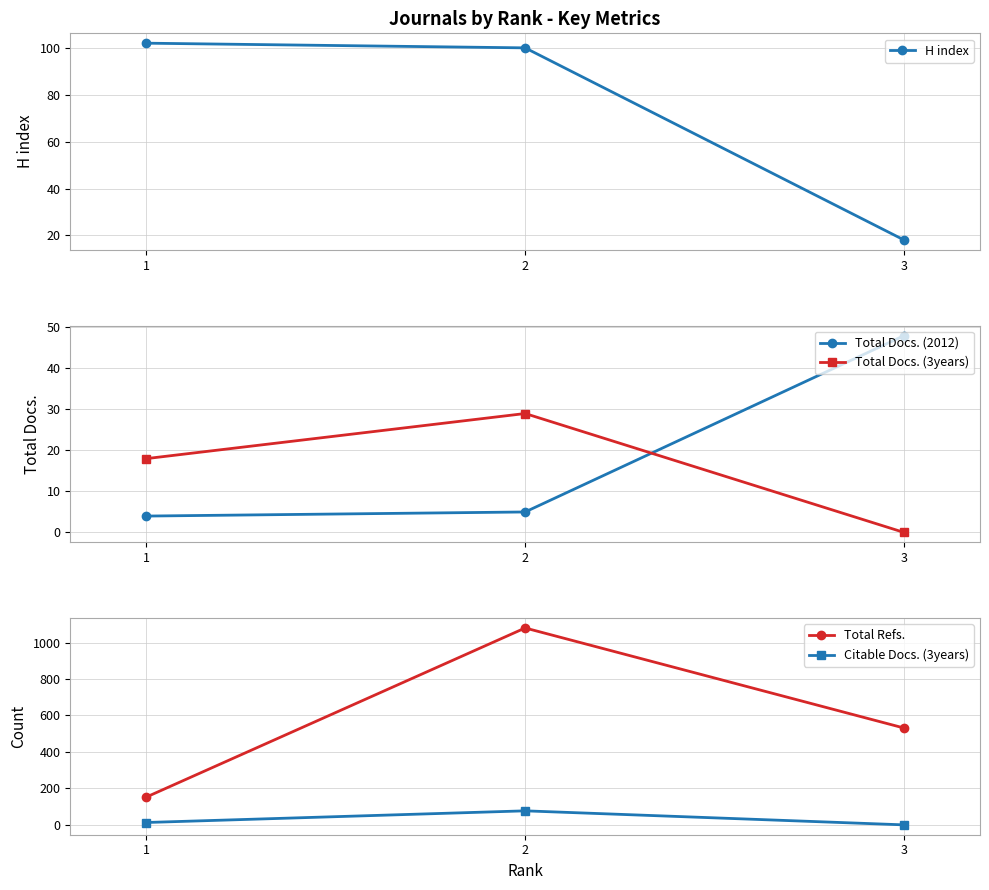

At 3, list the series in order from largest to smallest.

Total Refs., Total Docs. (2012), H index, Total Docs. (3years), Citable Docs. (3years)